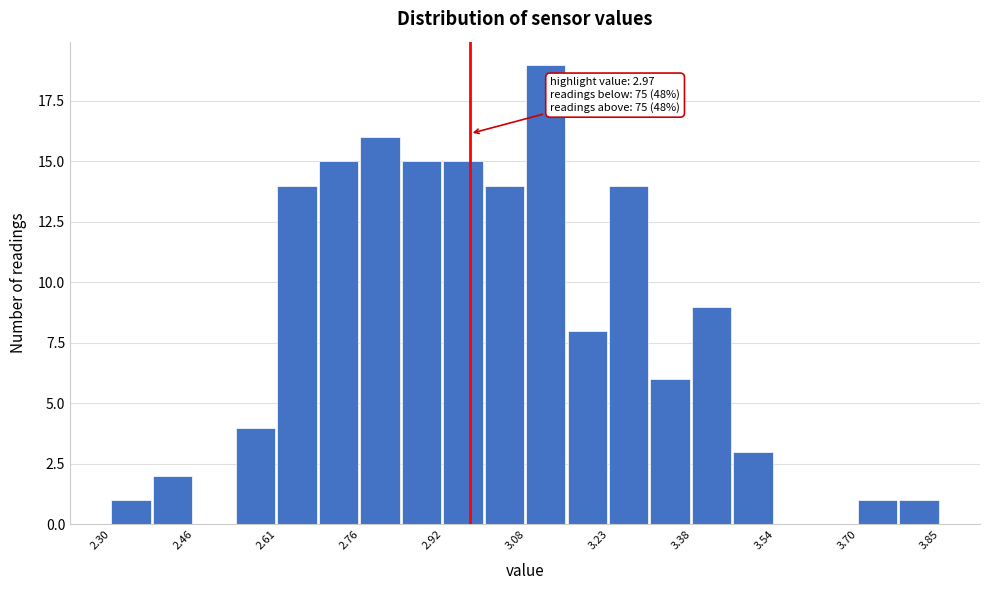

Around what value on the x-axis is the tallest bar? Give the approximate position of its centre, as read against the axis.

3.12